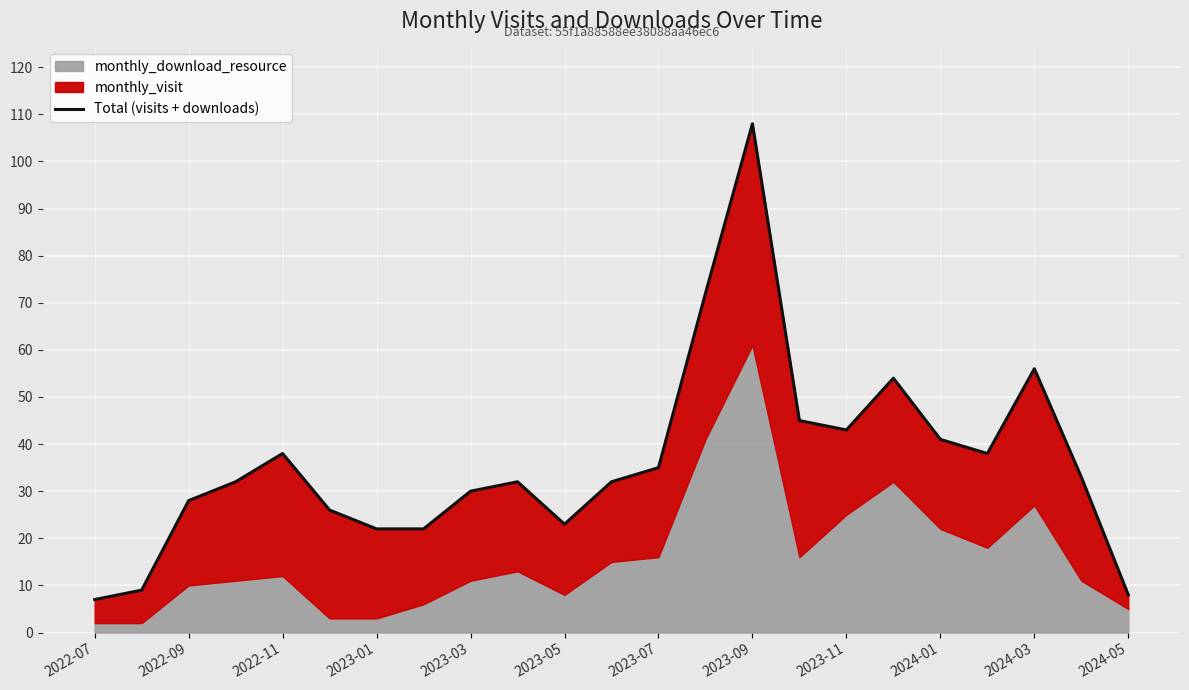

At which label is the value closest to 57?

2024-03